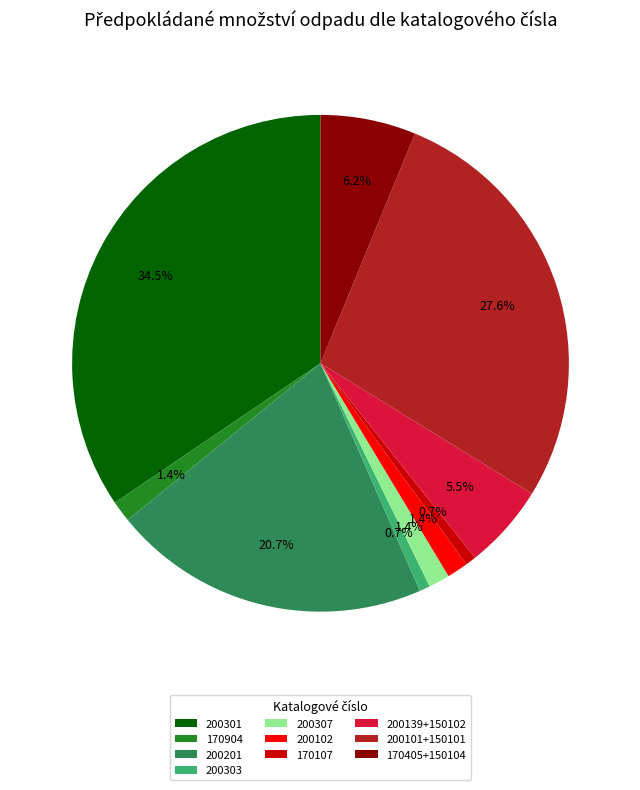

Does any single category account for the majority?

No